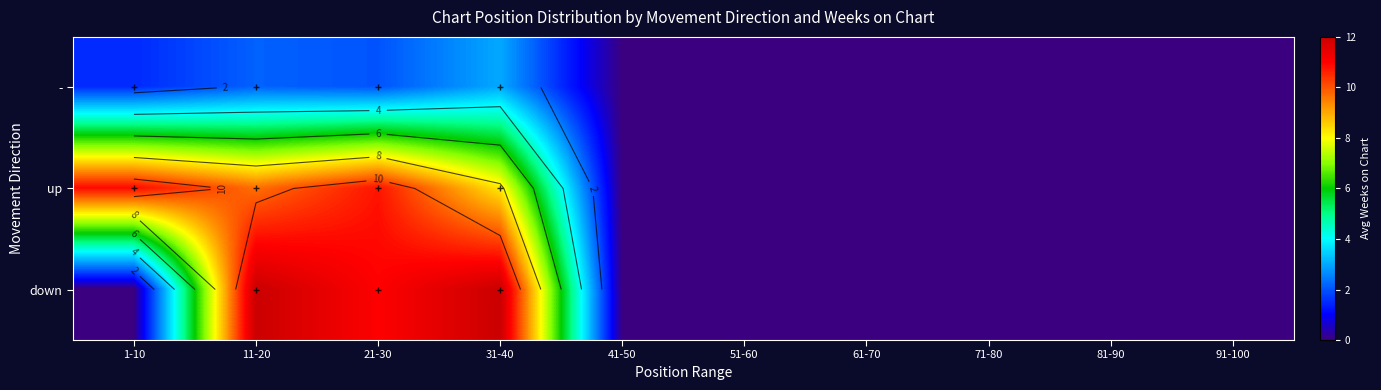

Is the value of up at 11-20 greater than the value of - at 71-80?

Yes